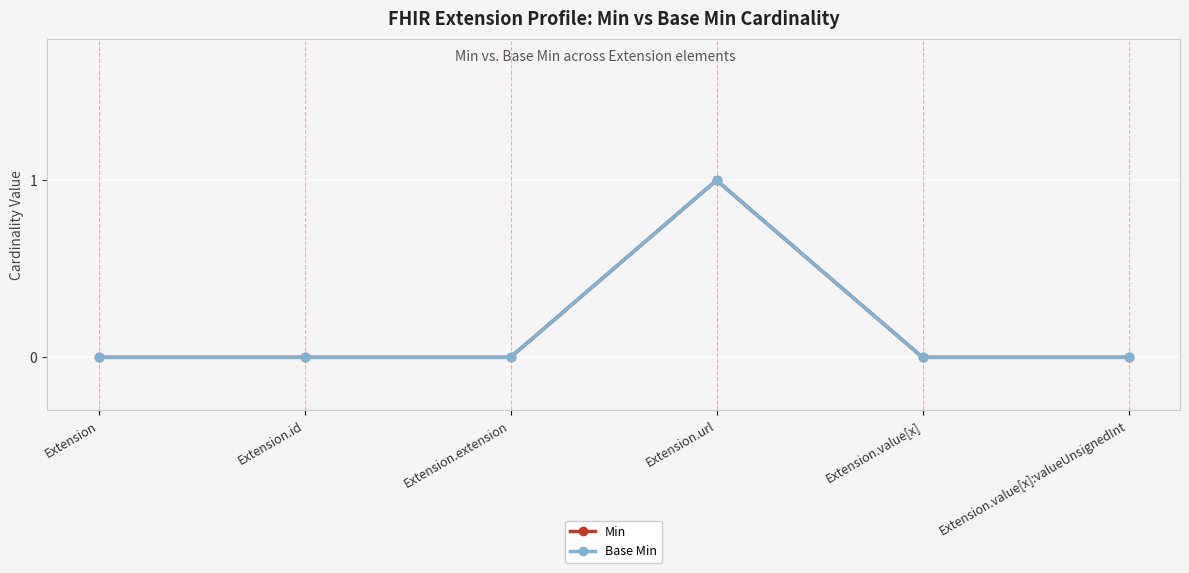

Is this an area chart (filled region under the line)?

No